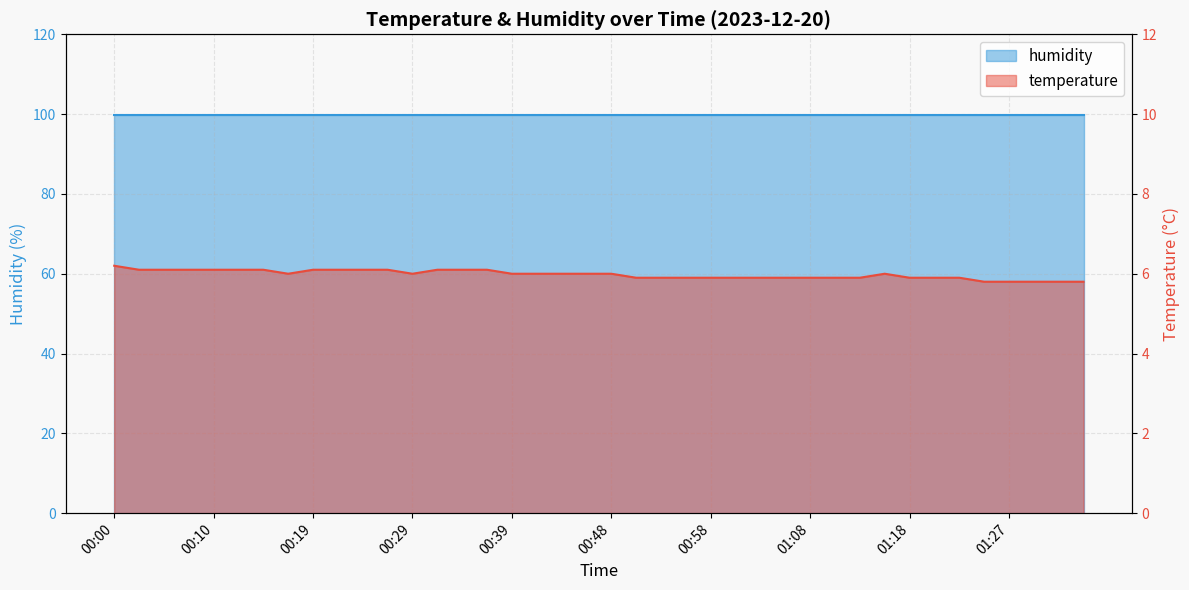

How many interior local valleys (lower than both neighbors) does the data have?

2